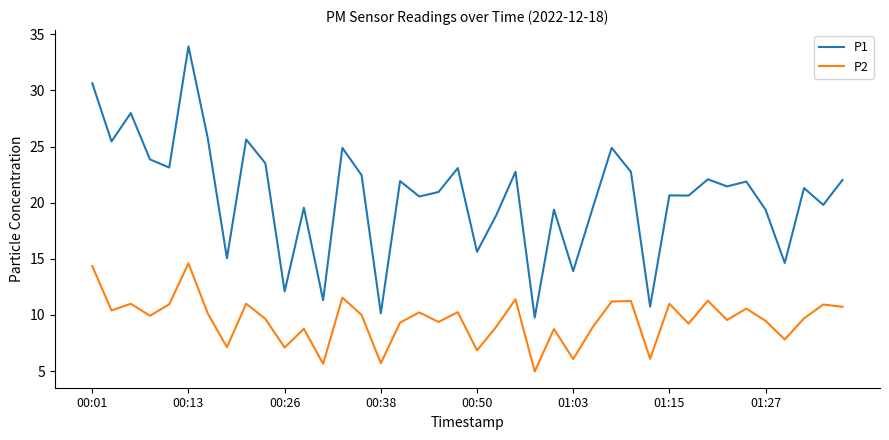

What is the minimum value for P1?

9.8